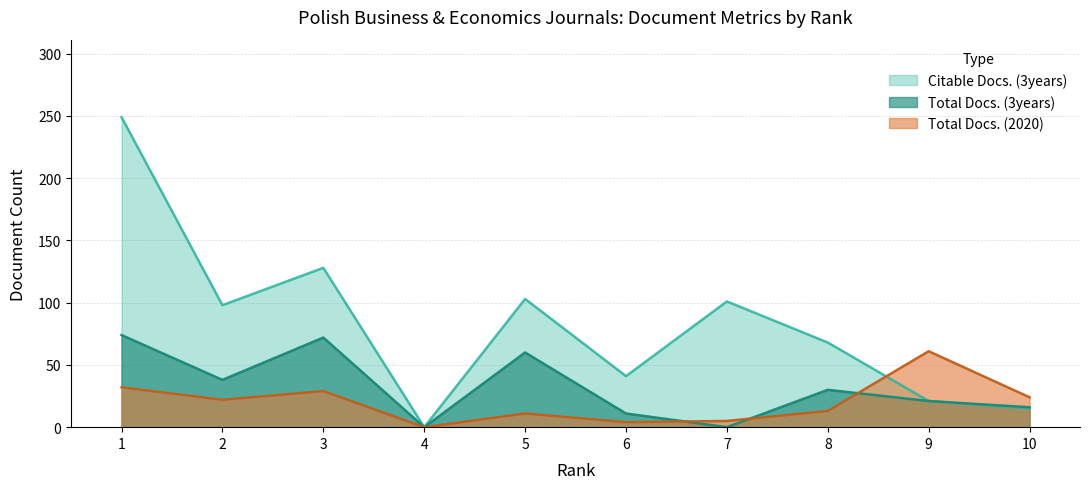

Which has a higher value, 6 or 5?

5